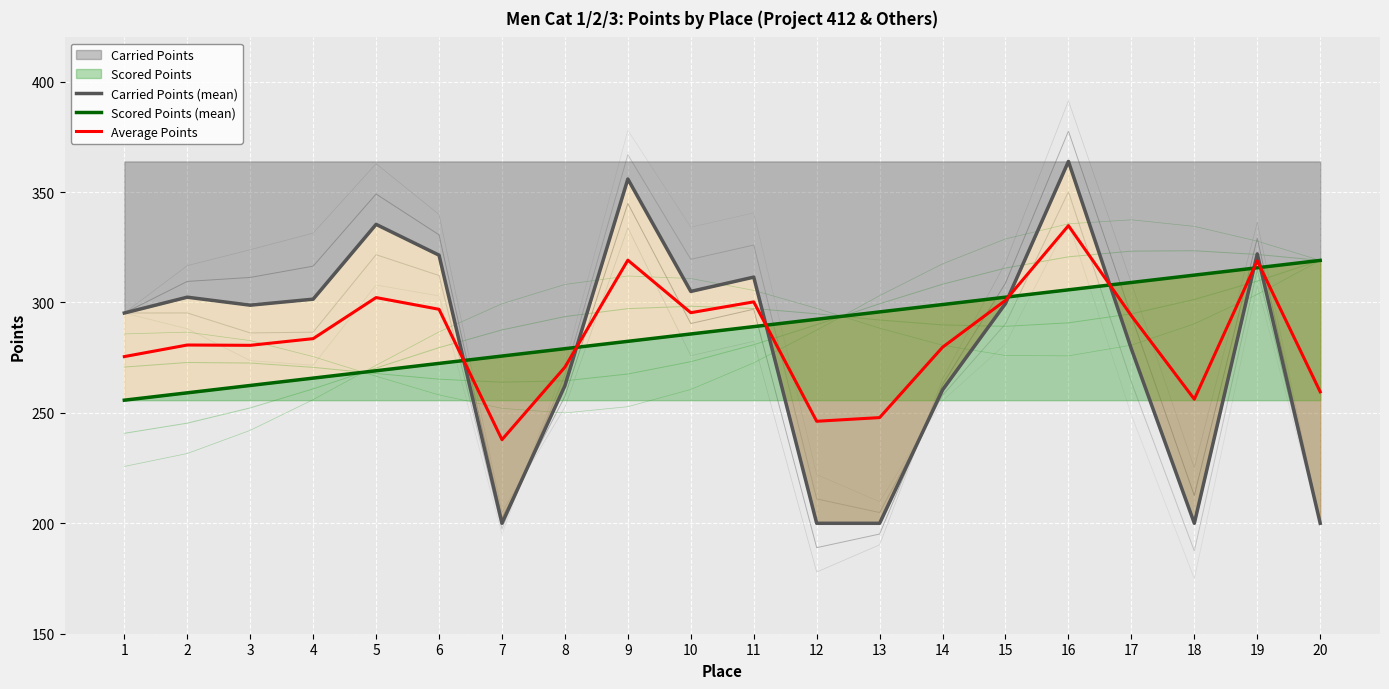

At which category is the sum across all series the highest?

16